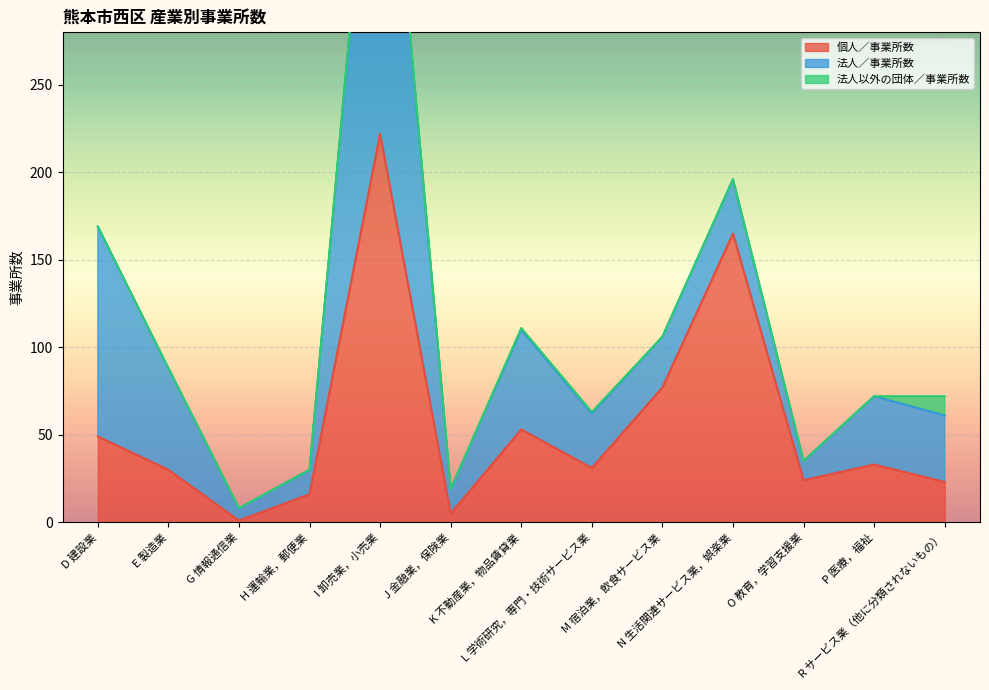

Is it true that 法人以外の団体／事業所数 equals 0 at G 情報通信業?

True